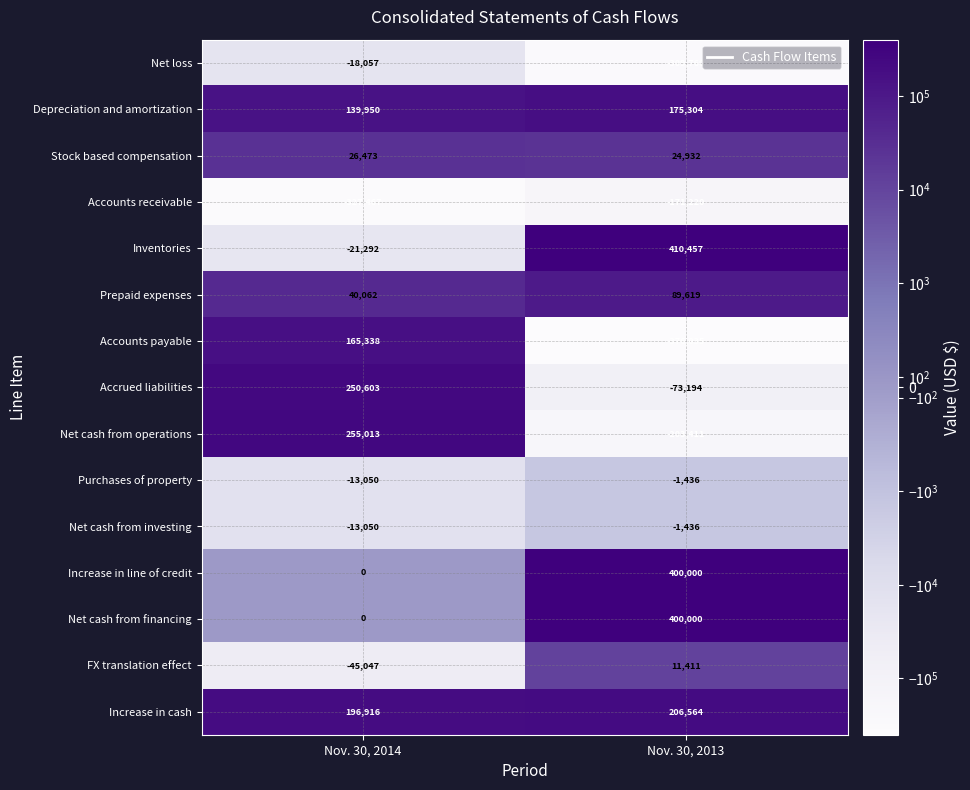

What is the smallest value displayed?

-376035